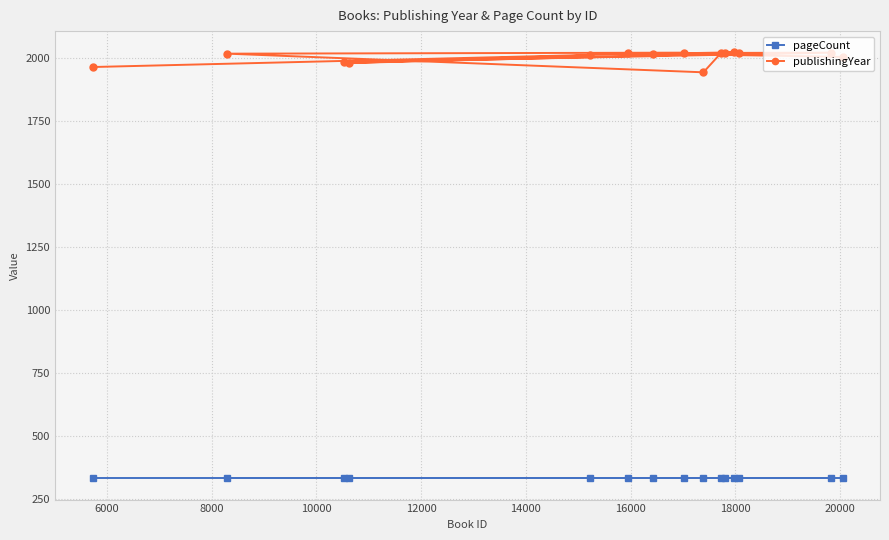

True or false: publishingYear has more than 0 interior local peaks.

True